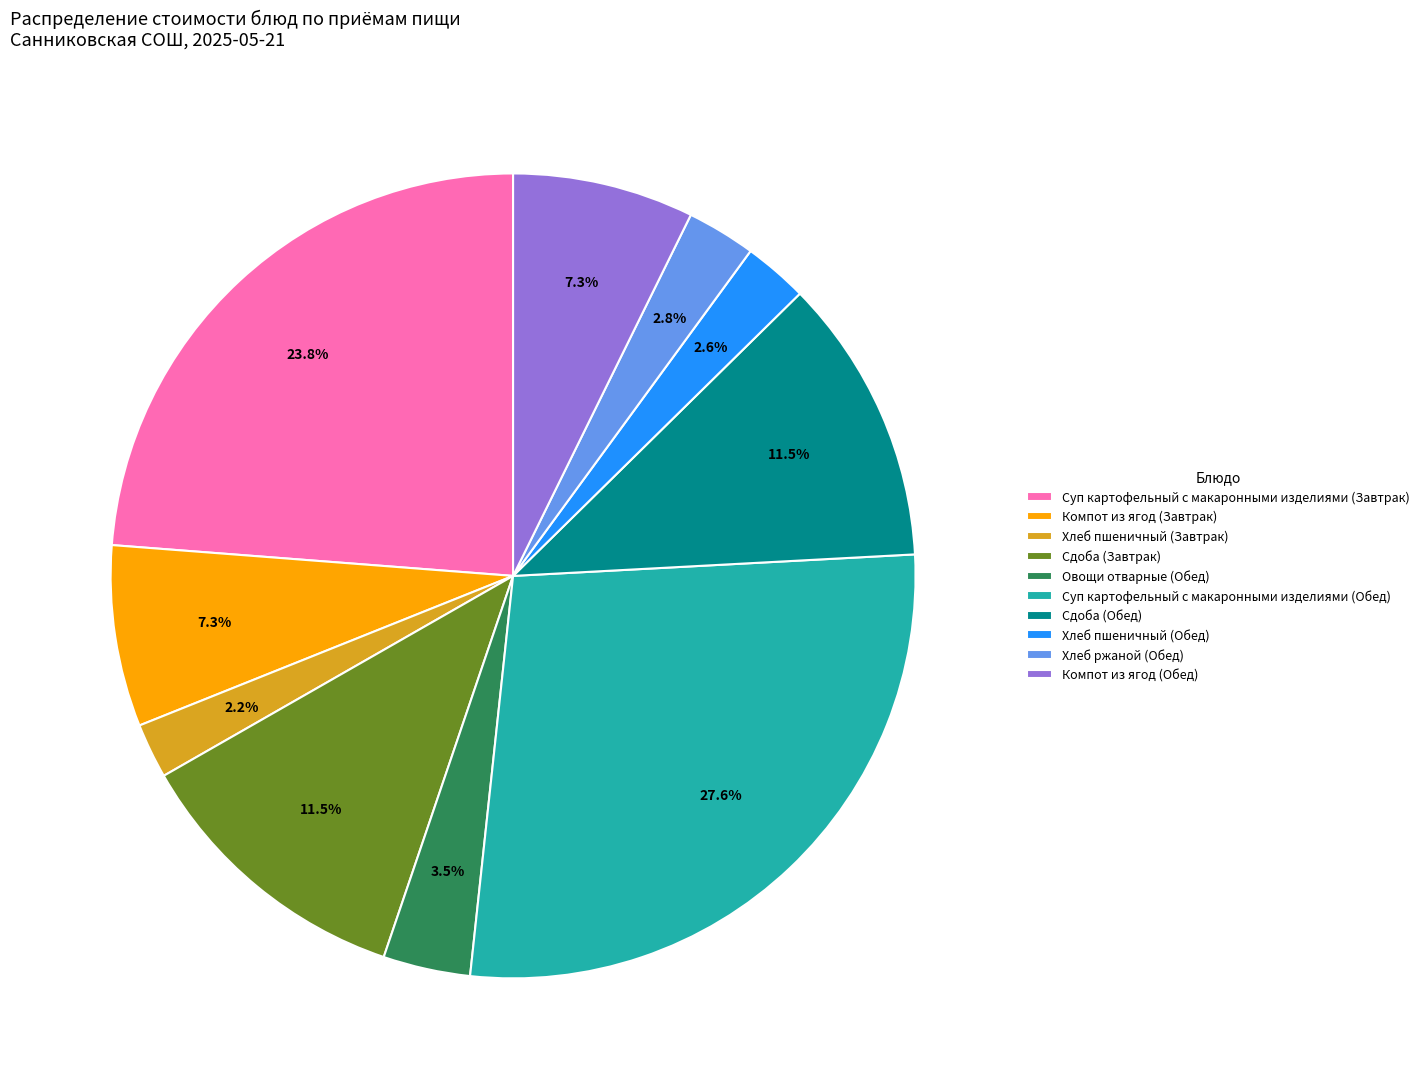

Combined, do Суп картофельный с макаронными изделиями (Обед) and Сдоба (Завтрак) account for over 50%?

No